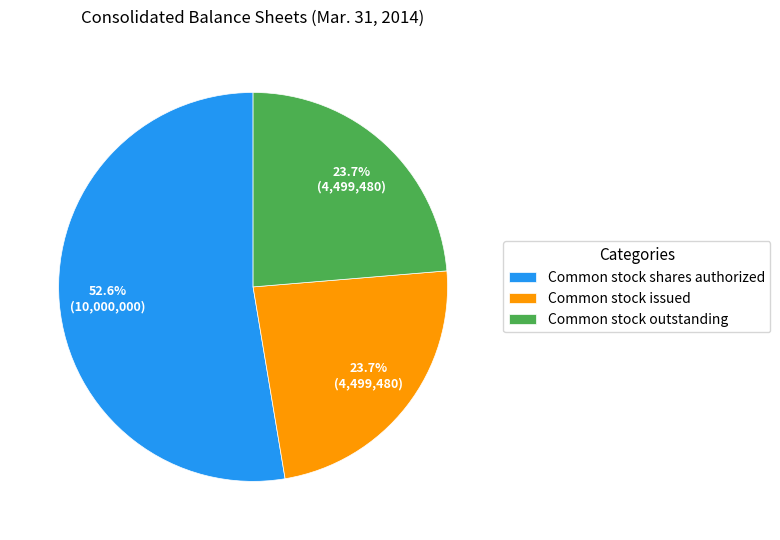

Combined, do Common stock outstanding and Common stock issued account for over 50%?

No